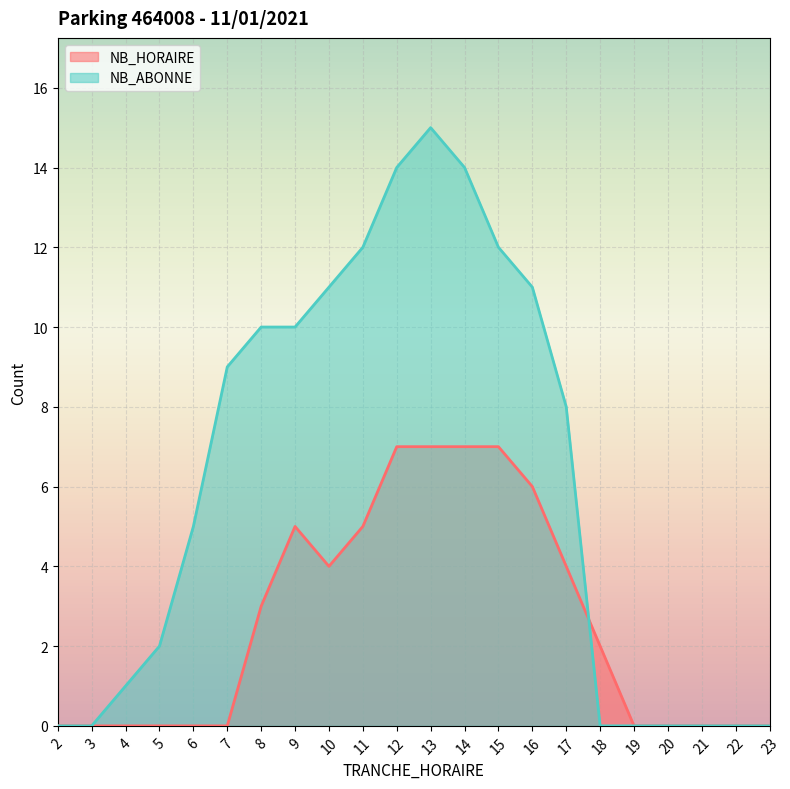

What are all the series names shown in the legend?

NB_HORAIRE, NB_ABONNE